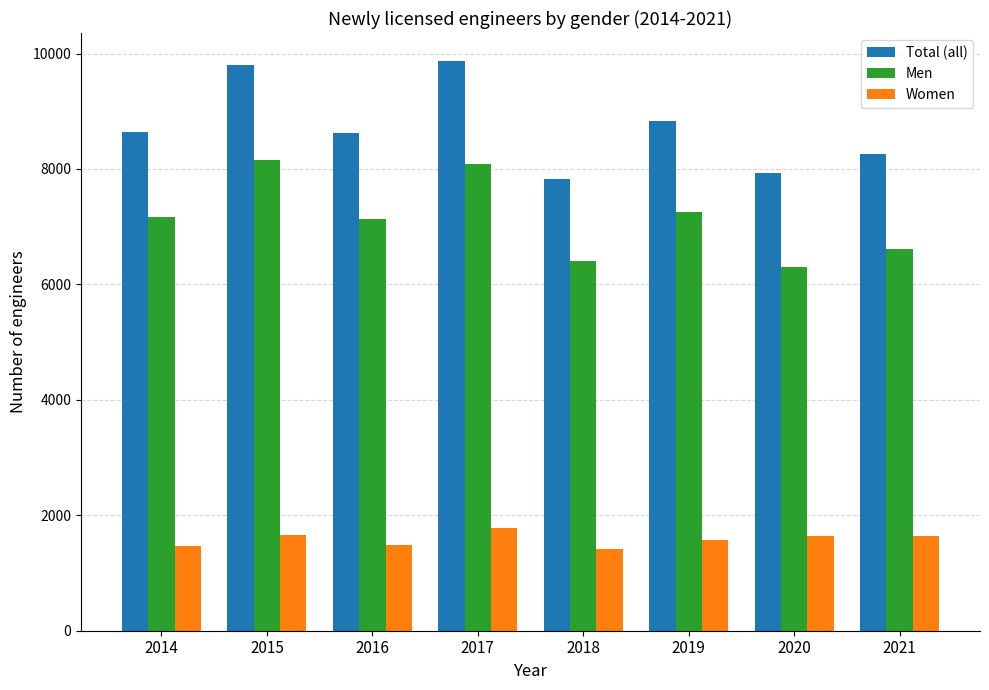

What is the total value across all series at 2014?

17290